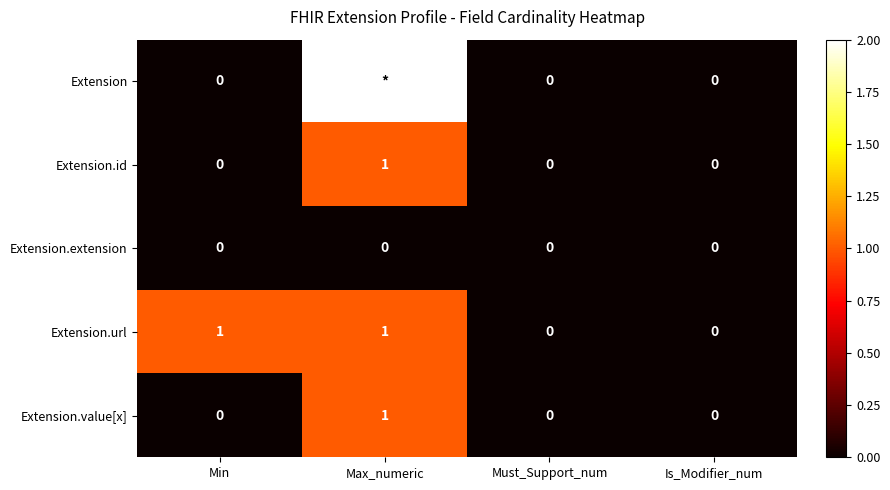

At how many categories does at least one series exceed 0?

2